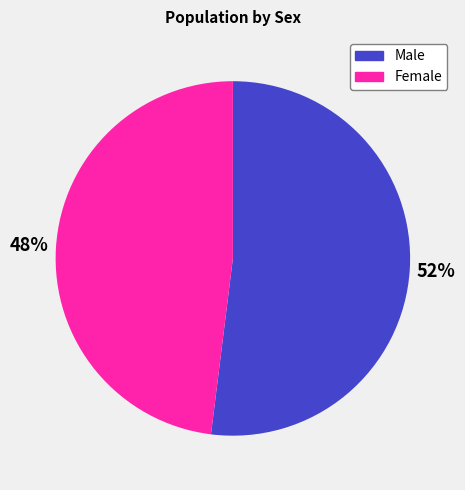

Which has a higher value, Female or Male?

Male